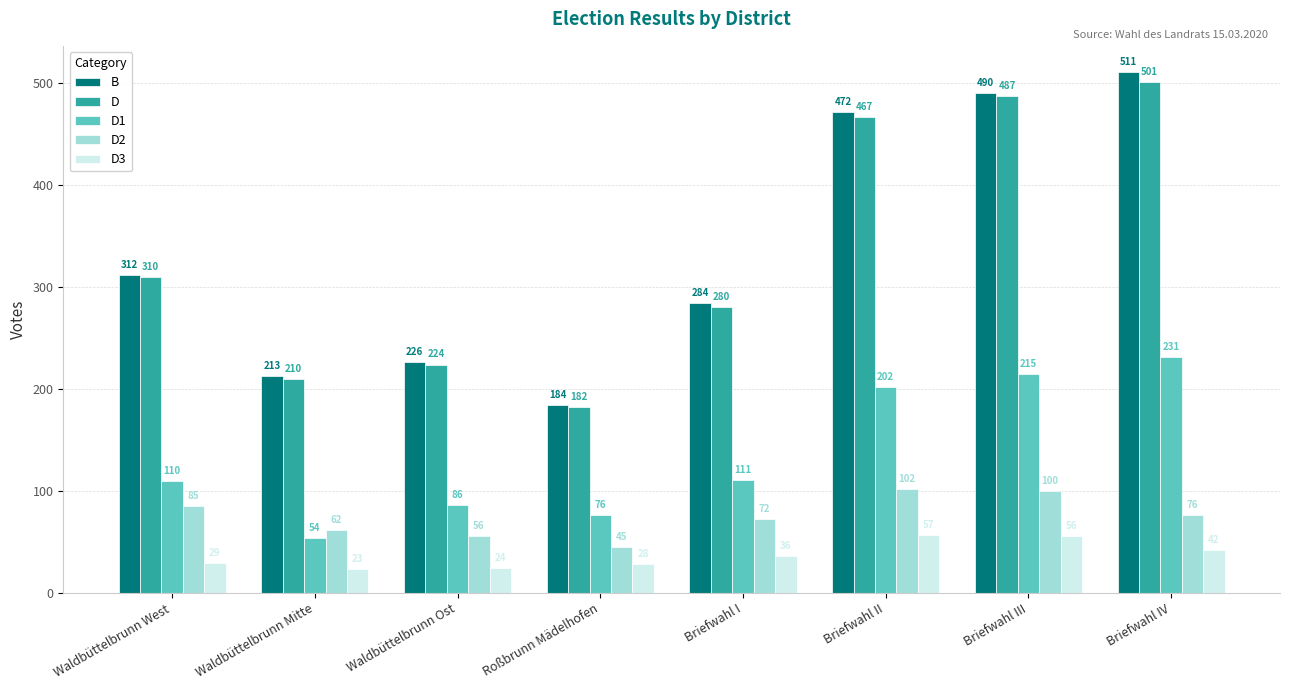

At which category is the sum across all series the highest?

Briefwahl IV